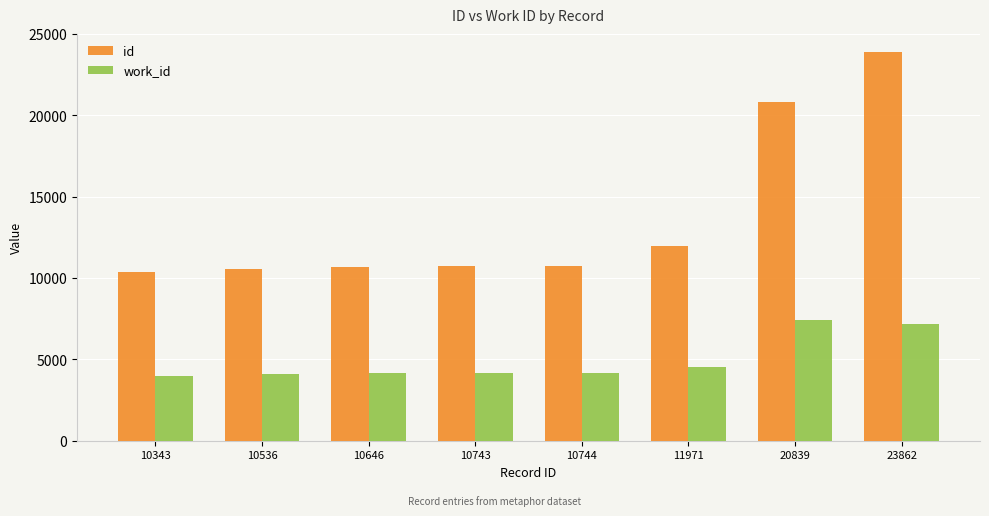

What is the smallest value displayed?

3981